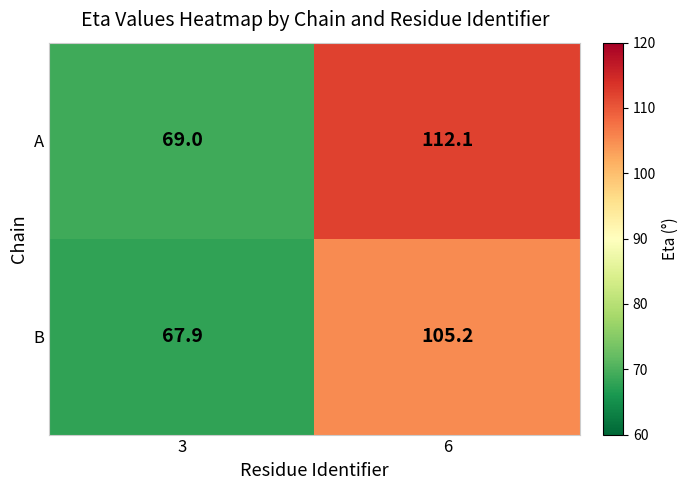

Rank the series by their maximum value, from highest to lowest.

A, B